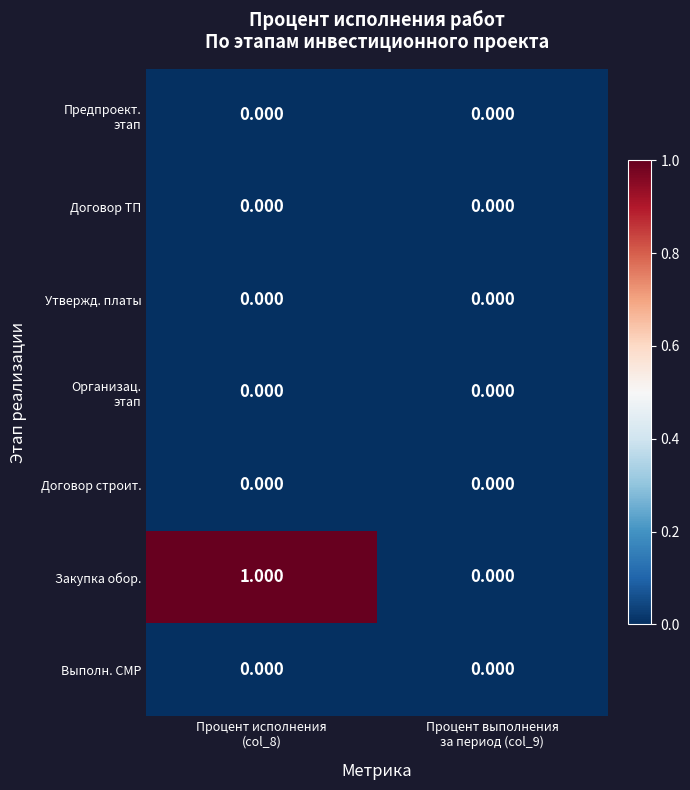

Which series has the widest spread of values?

Закупка обор.